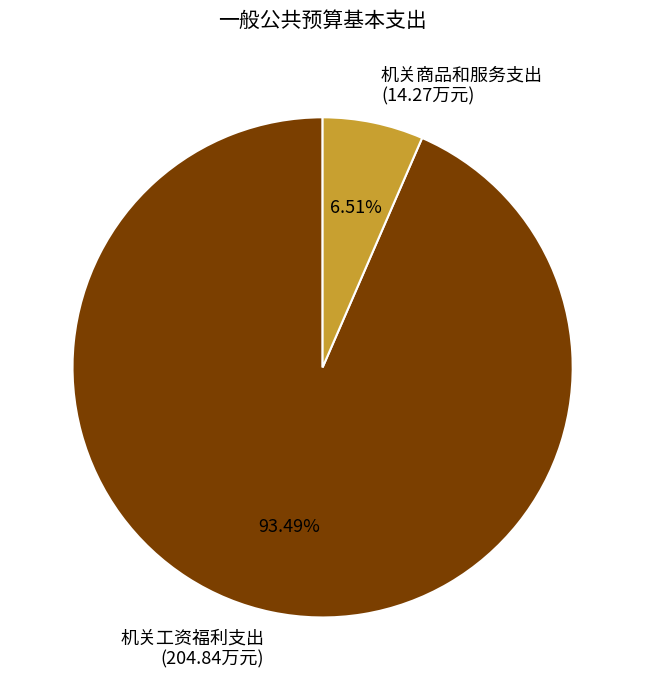

True or false: 机关商品和服务支出 accounts for 7% of the total.

True